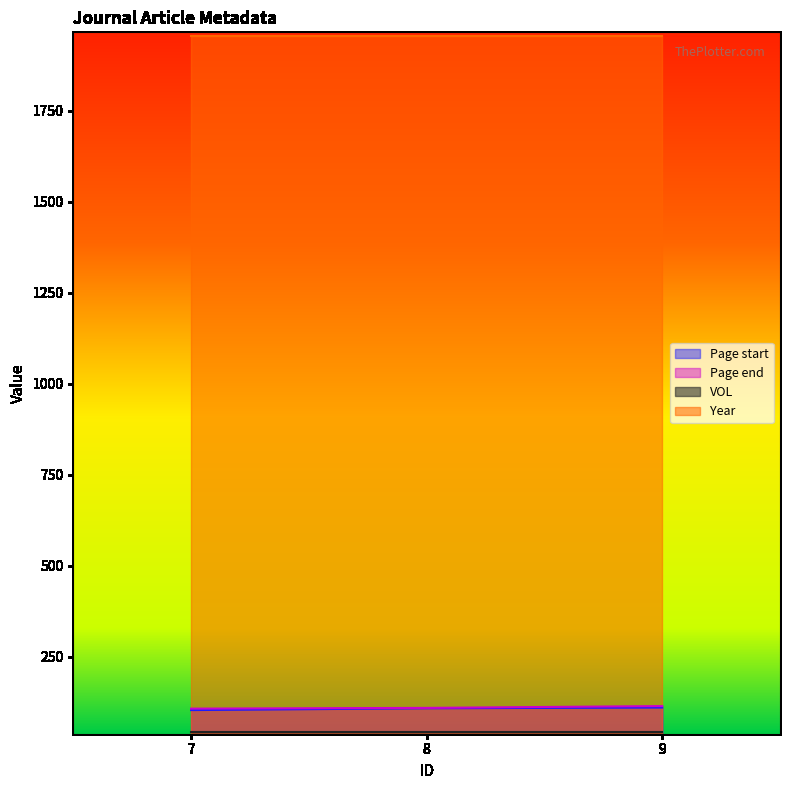

What is the spread (max minus min) of values at 8?

1913